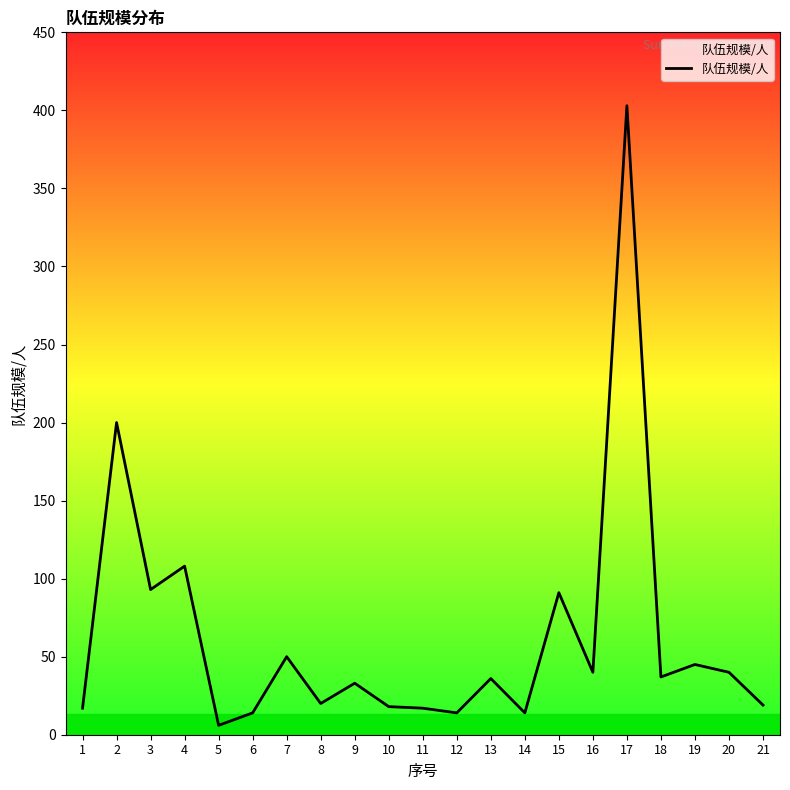

True or false: there are more than 1 points higher than both neighbors.

True